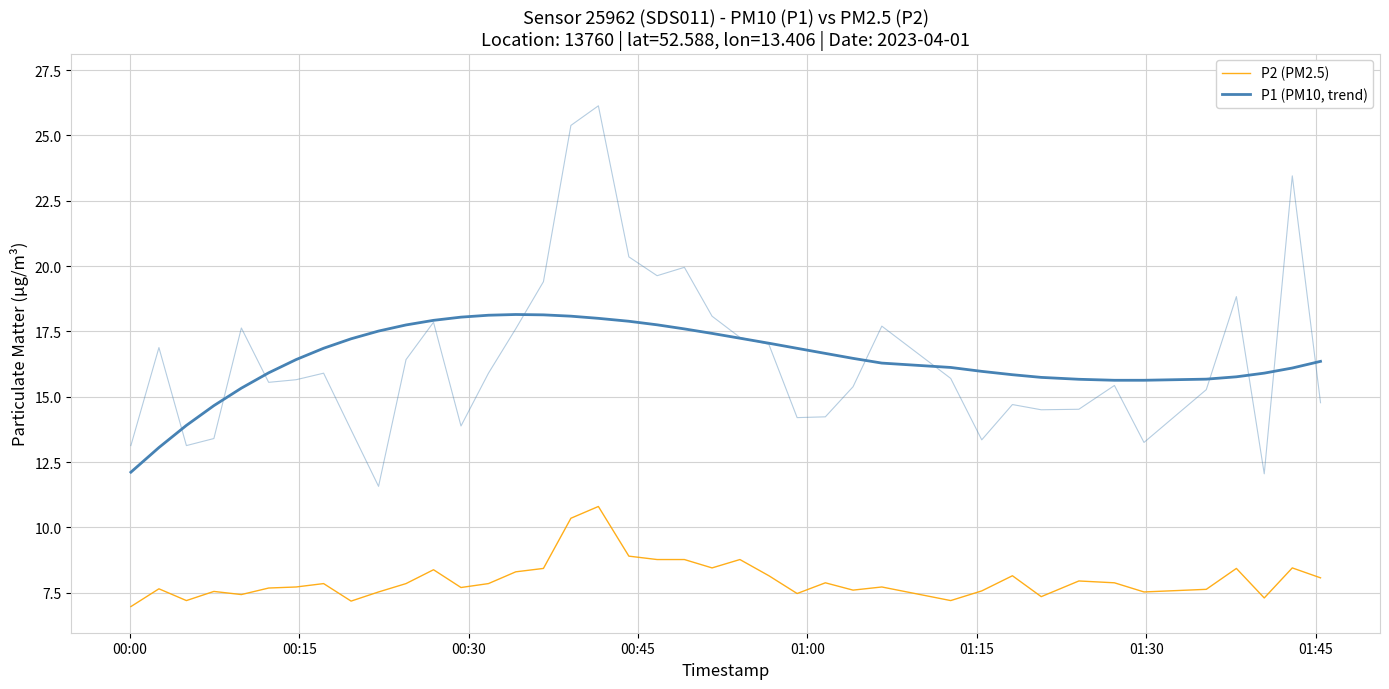

What is the difference between the second highest and minimum values in the P2 (PM2.5) series?

3.4